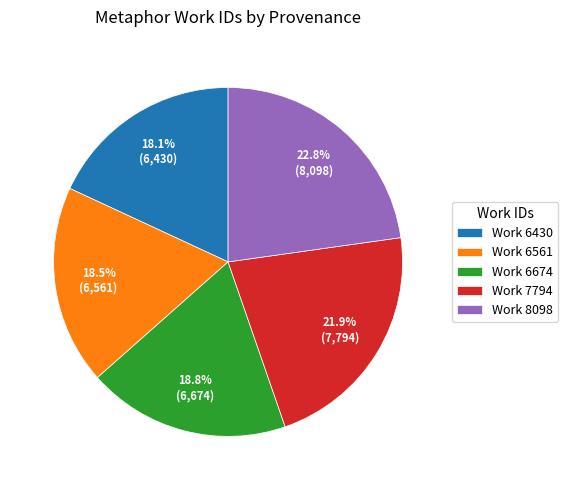

Which has a higher value, Work 6674 or Work 7794?

Work 7794